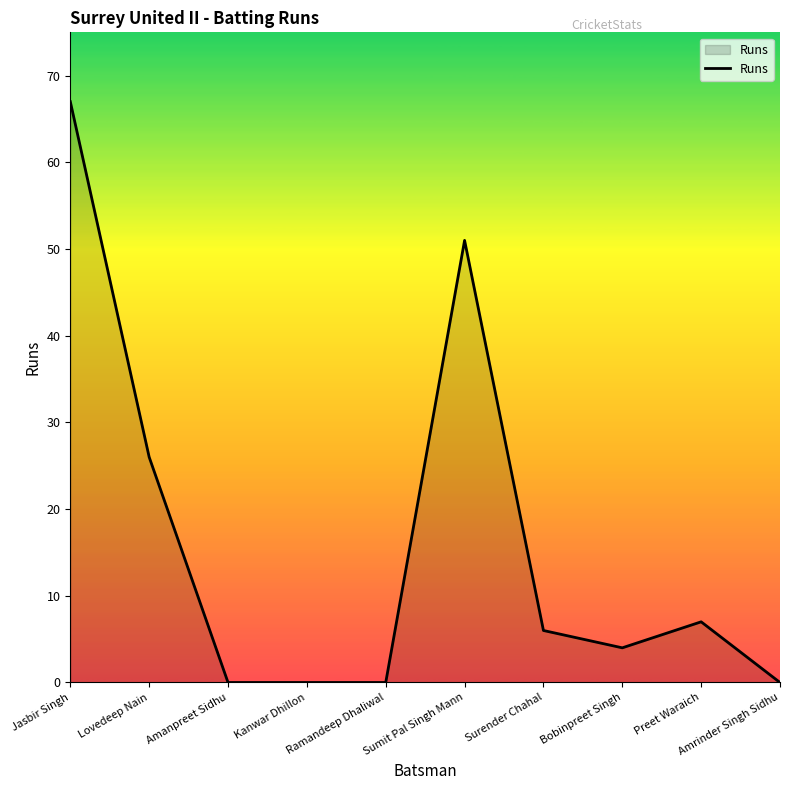

Reading left to right, transcribe all the data shown in this chart.

Jasbir Singh=67	Lovedeep Nain=26	Amanpreet Sidhu=0	Kanwar Dhillon=0	Ramandeep Dhaliwal=0	Sumit Pal Singh Mann=51	Surender Chahal=6	Bobinpreet Singh=4	Preet Waraich=7	Amrinder Singh Sidhu=0